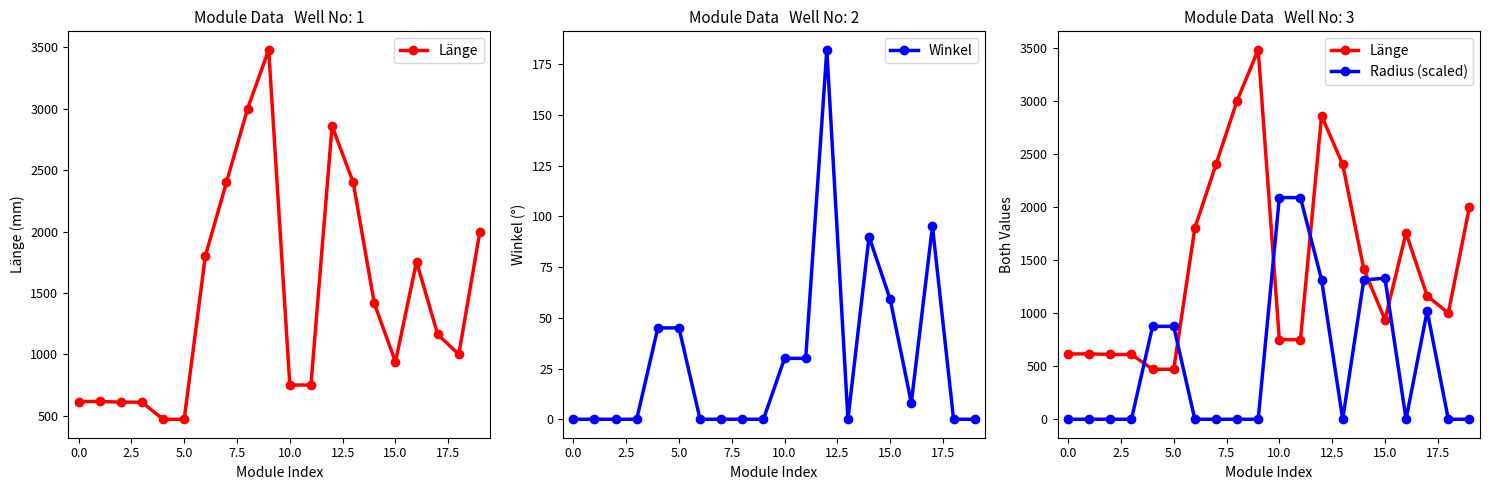

At which label is Länge closest to 1975?

19